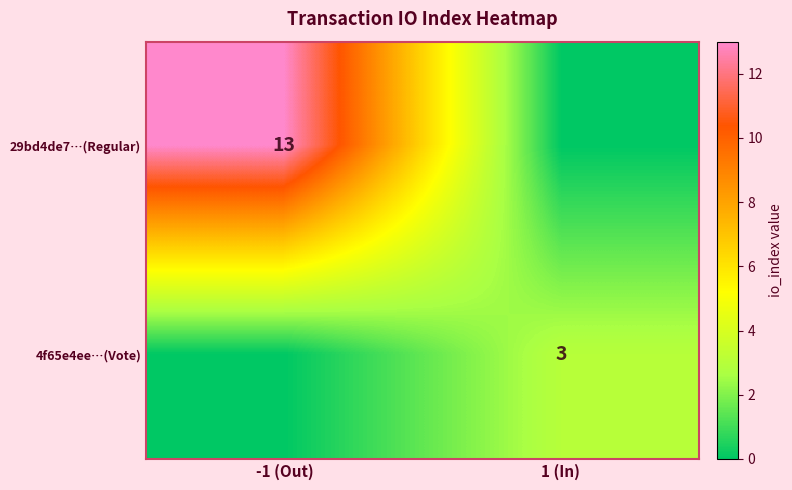

What is the maximum value shown in the chart?

13